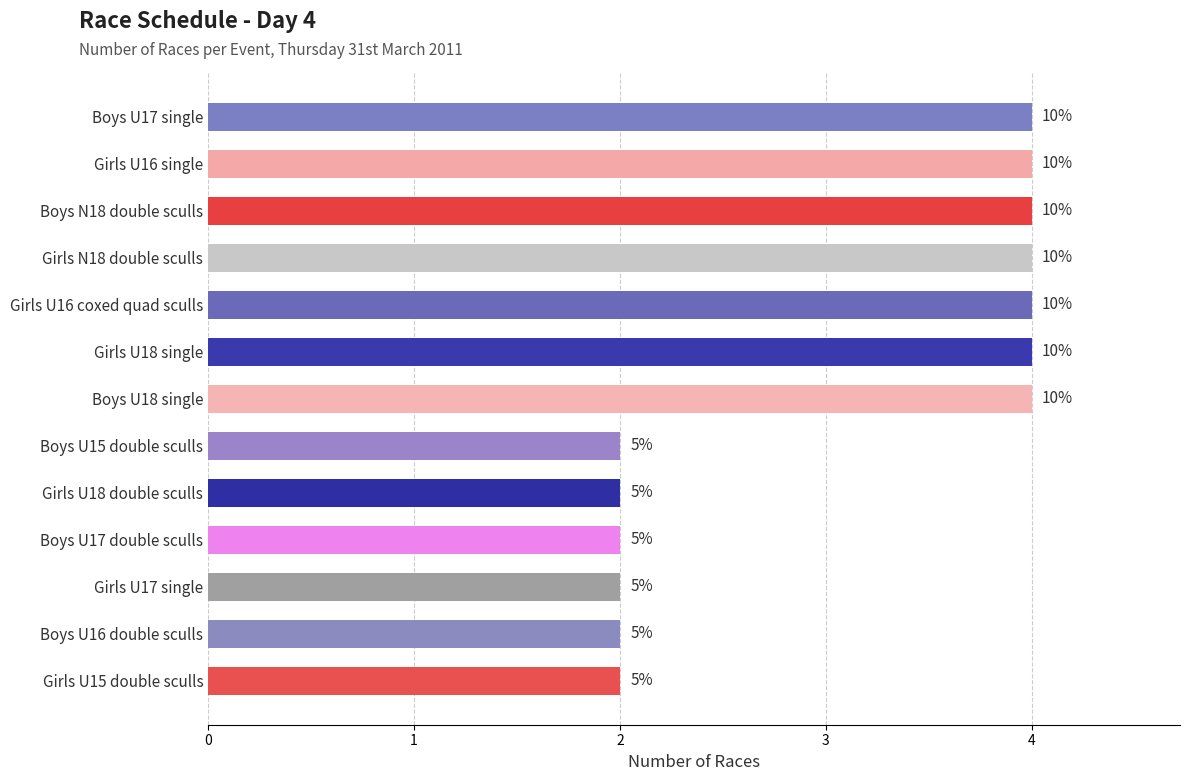

How many bars are there in total?

13